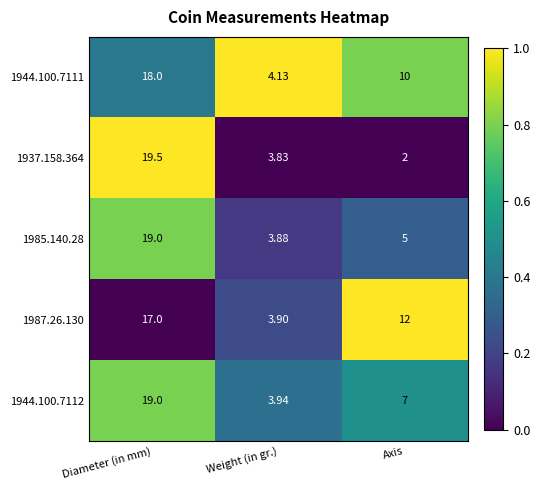

Is the value of 1944.100.7112 at Diameter (in mm) greater than the value of 1985.140.28 at Axis?

Yes